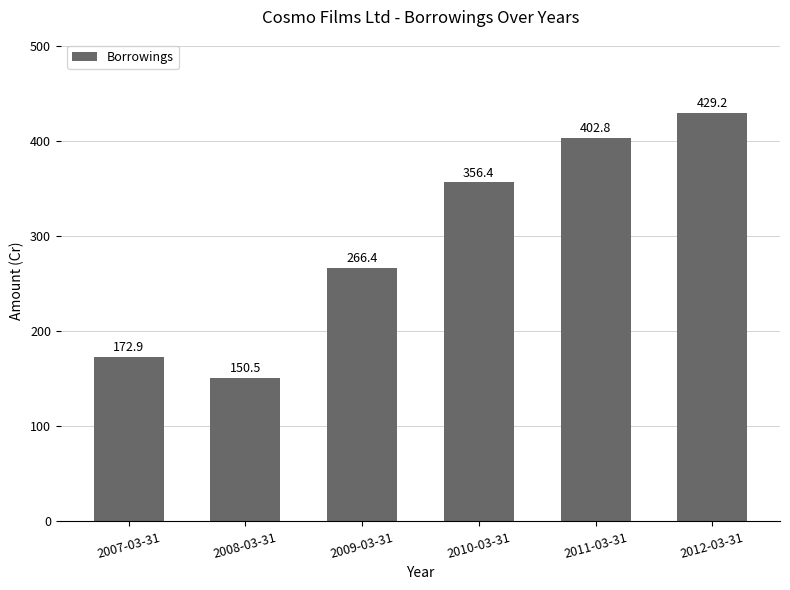

Reading left to right, extract all data points from this chart.

2007-03-31=172.9	2008-03-31=150.5	2009-03-31=266.4	2010-03-31=356.4	2011-03-31=402.8	2012-03-31=429.2